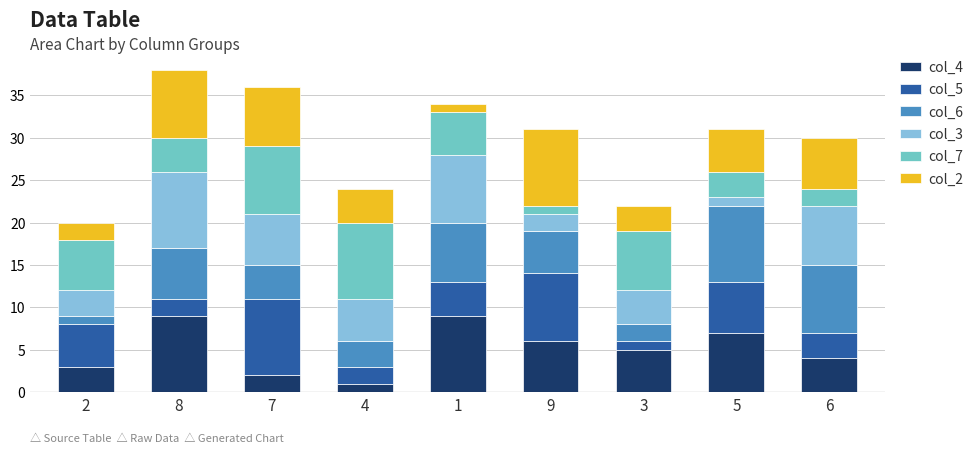

What are all the series names shown in the legend?

col_4, col_5, col_6, col_3, col_7, col_2